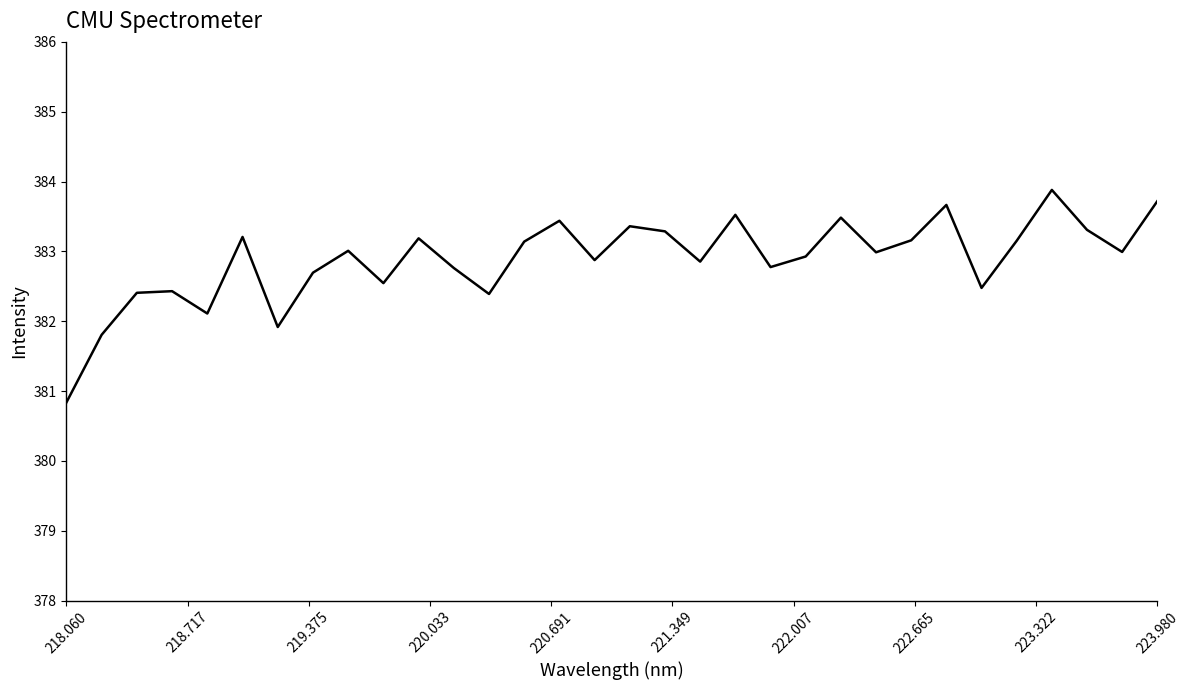

Is this an area chart (filled region under the line)?

No